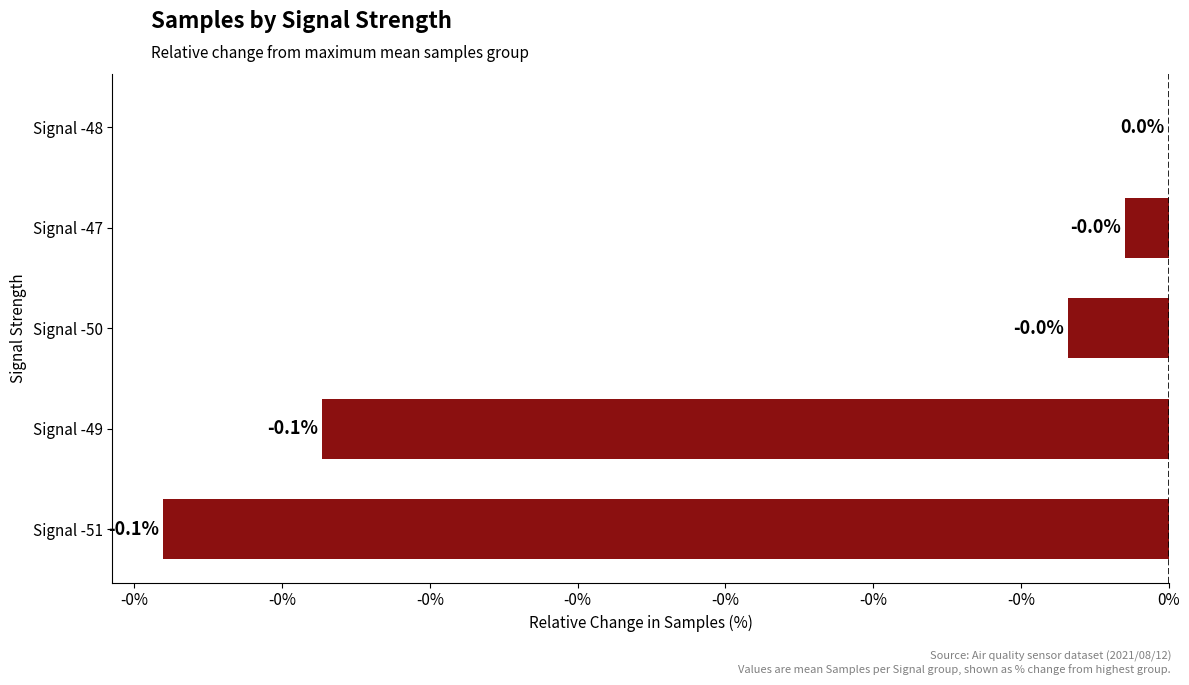

How many bars are there in total?

5